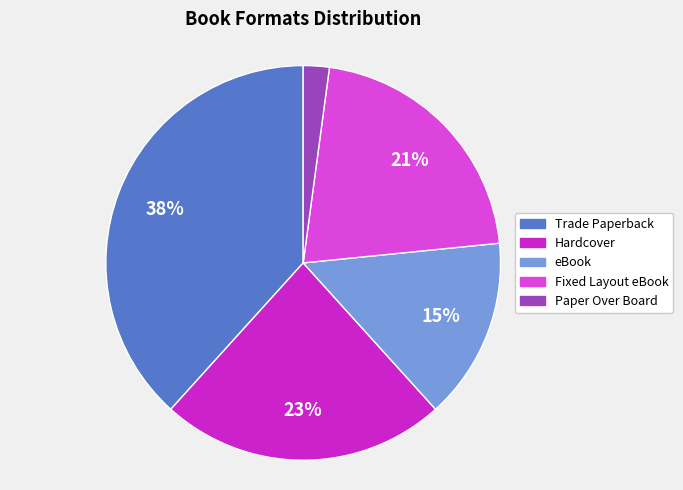

Which slice is the largest?

Trade Paperback